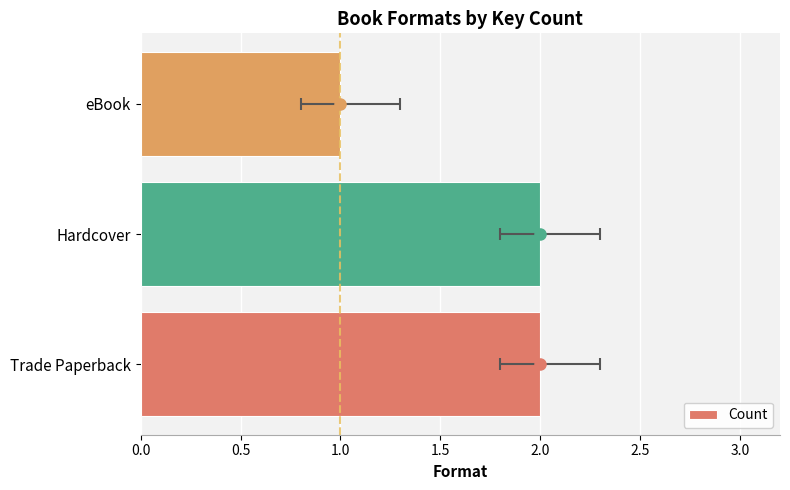

Reading left to right, list all the values displayed in this chart.

2	2	1